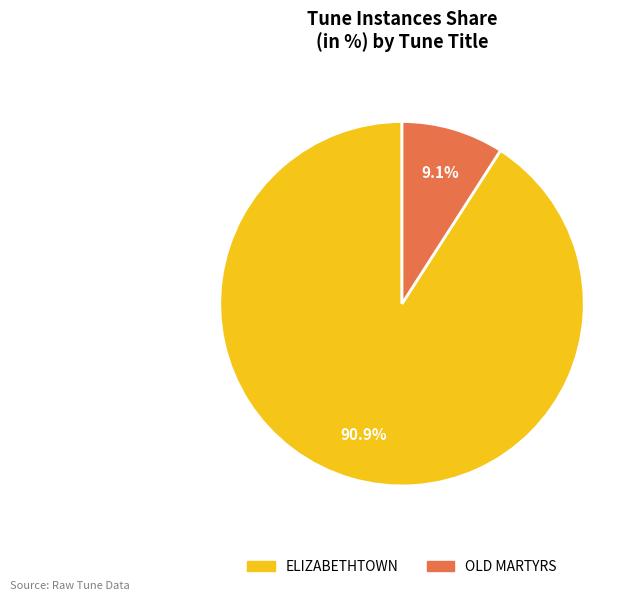

Which slice represents more than half of the pie?

ELIZABETHTOWN